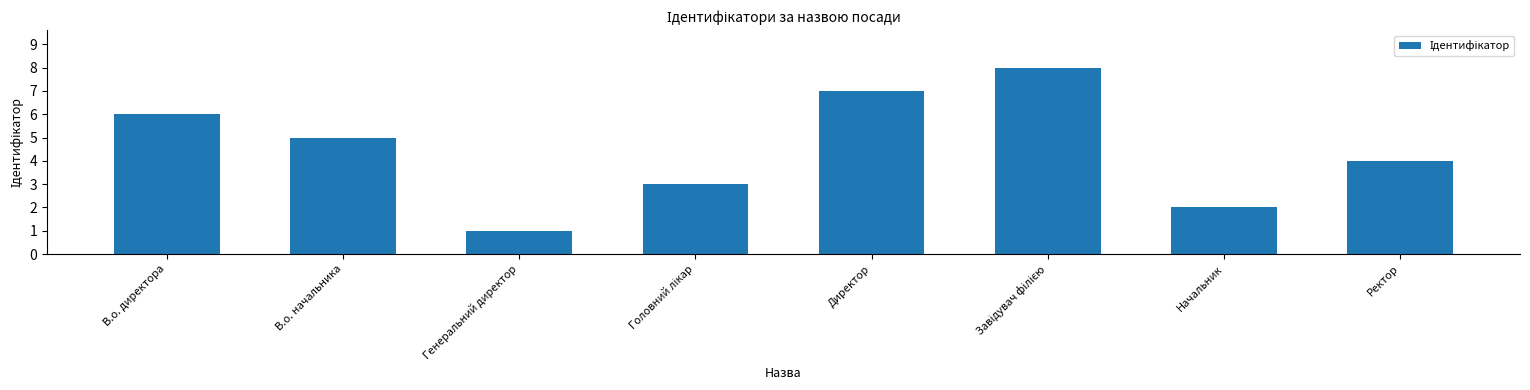

Reading right to left, what are all the values shown in this chart?

4	2	8	7	3	1	5	6